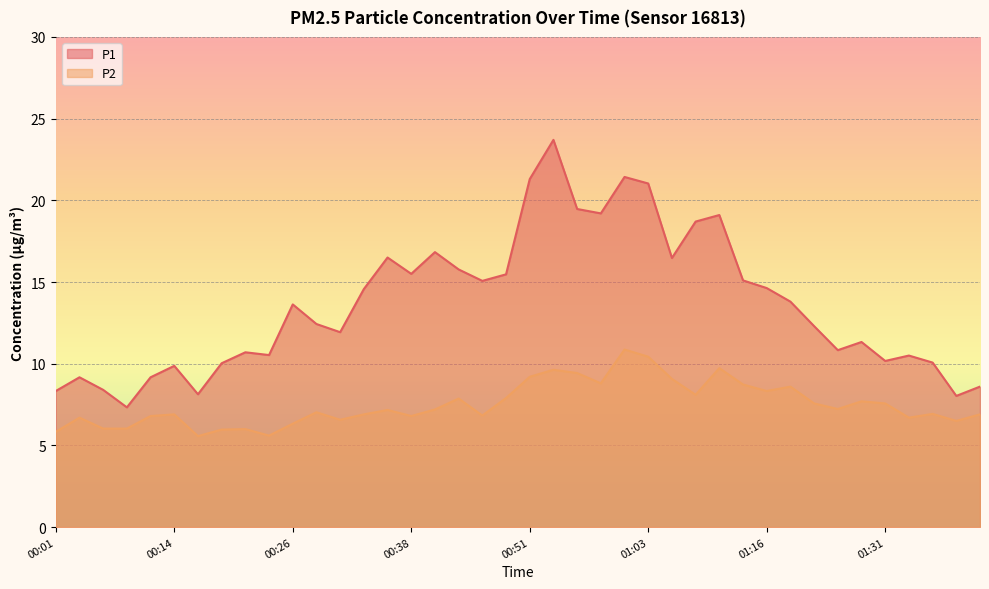

Where is P2 nearest to the value 8?

00:48